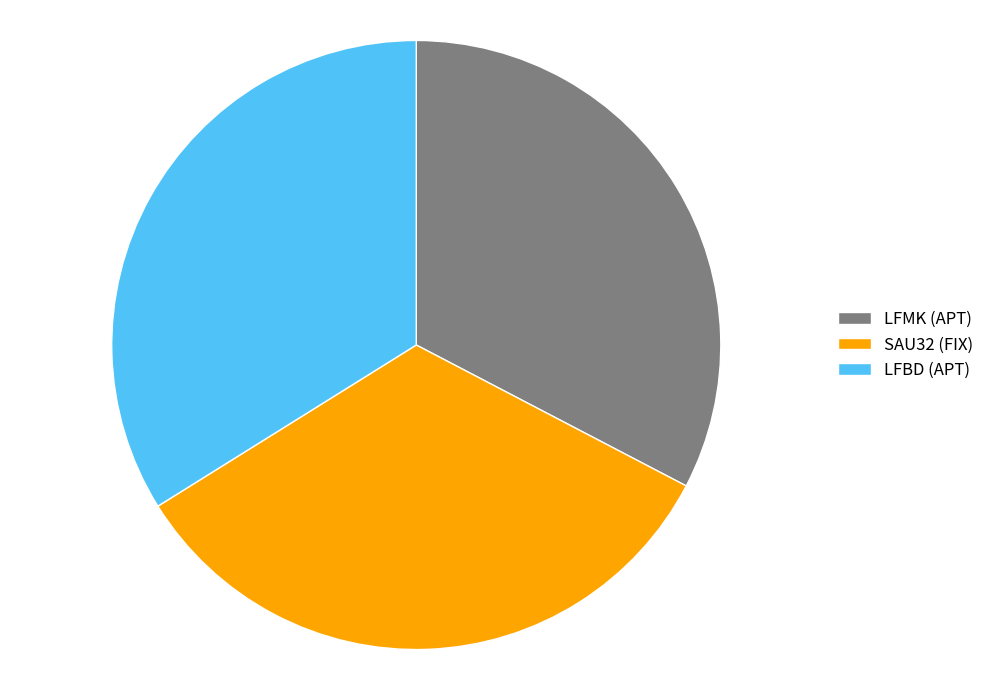

Which slice is the smallest?

LFMK (APT)